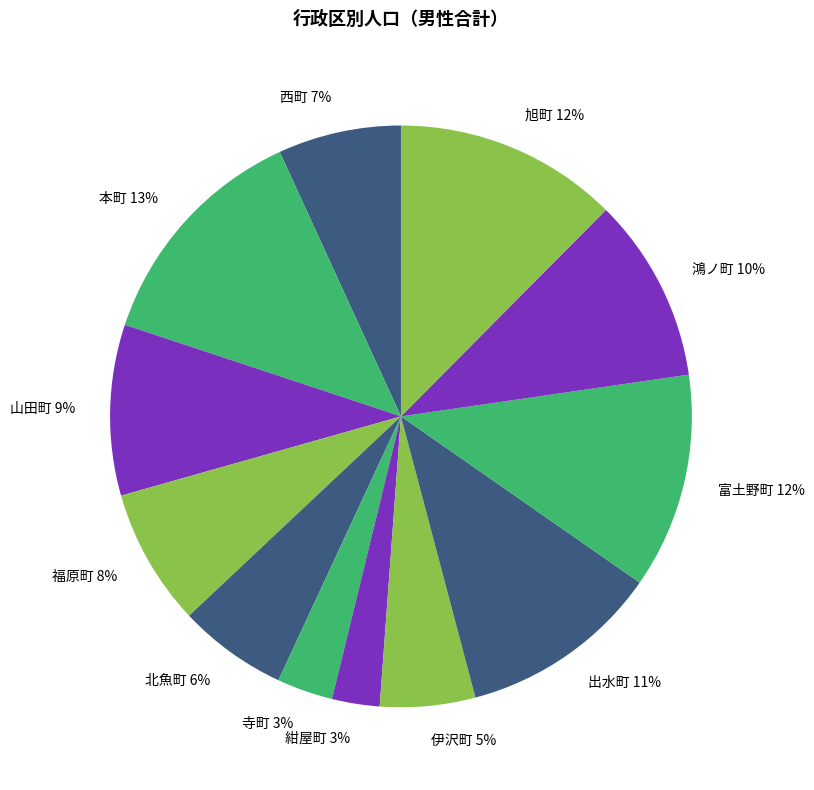

How many slices are in this pie chart?

12